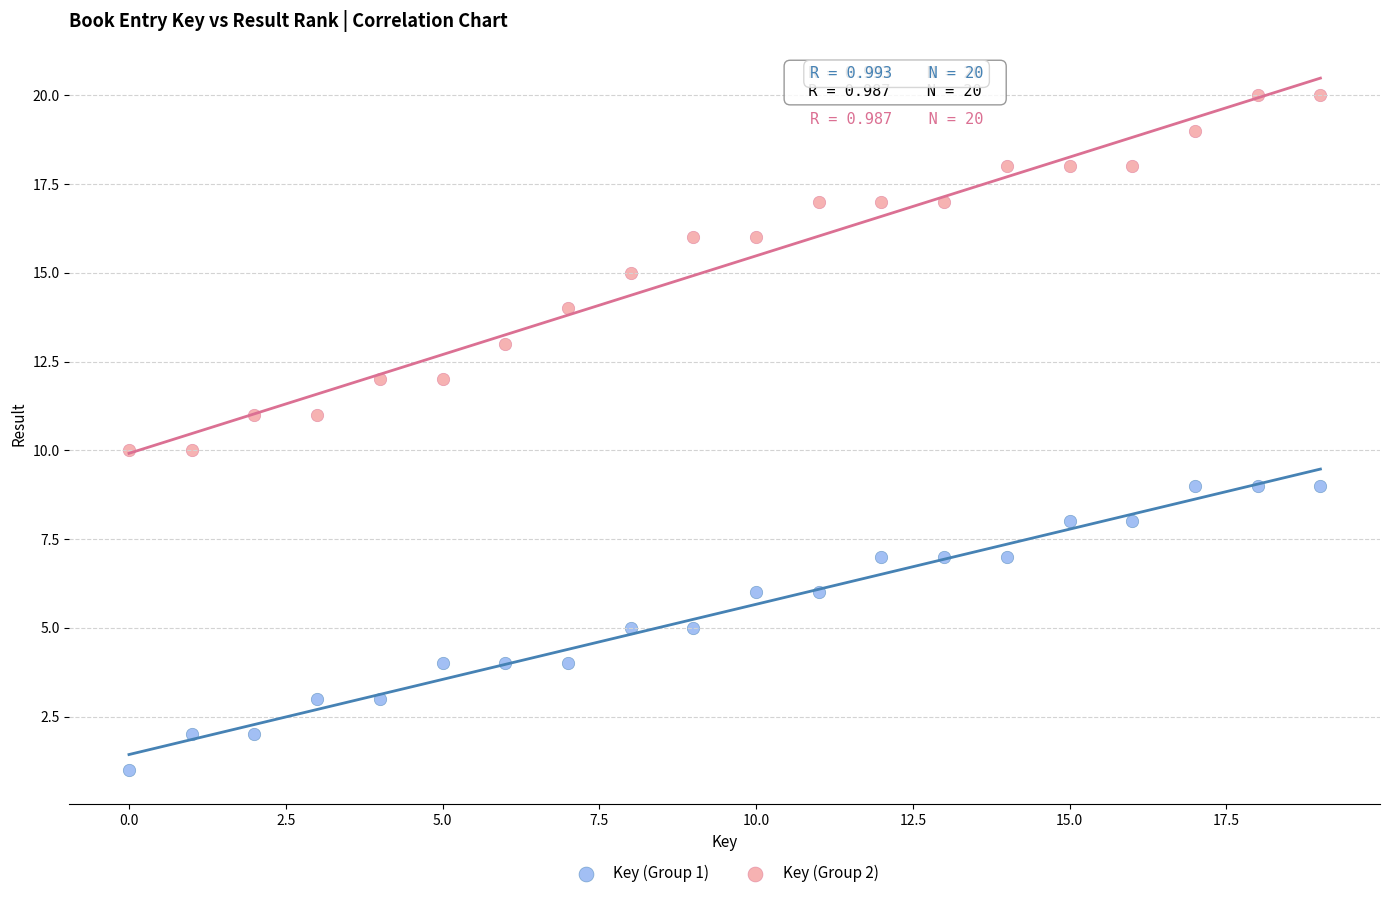

Which series has the widest spread of Y values?

Key (Group 2)